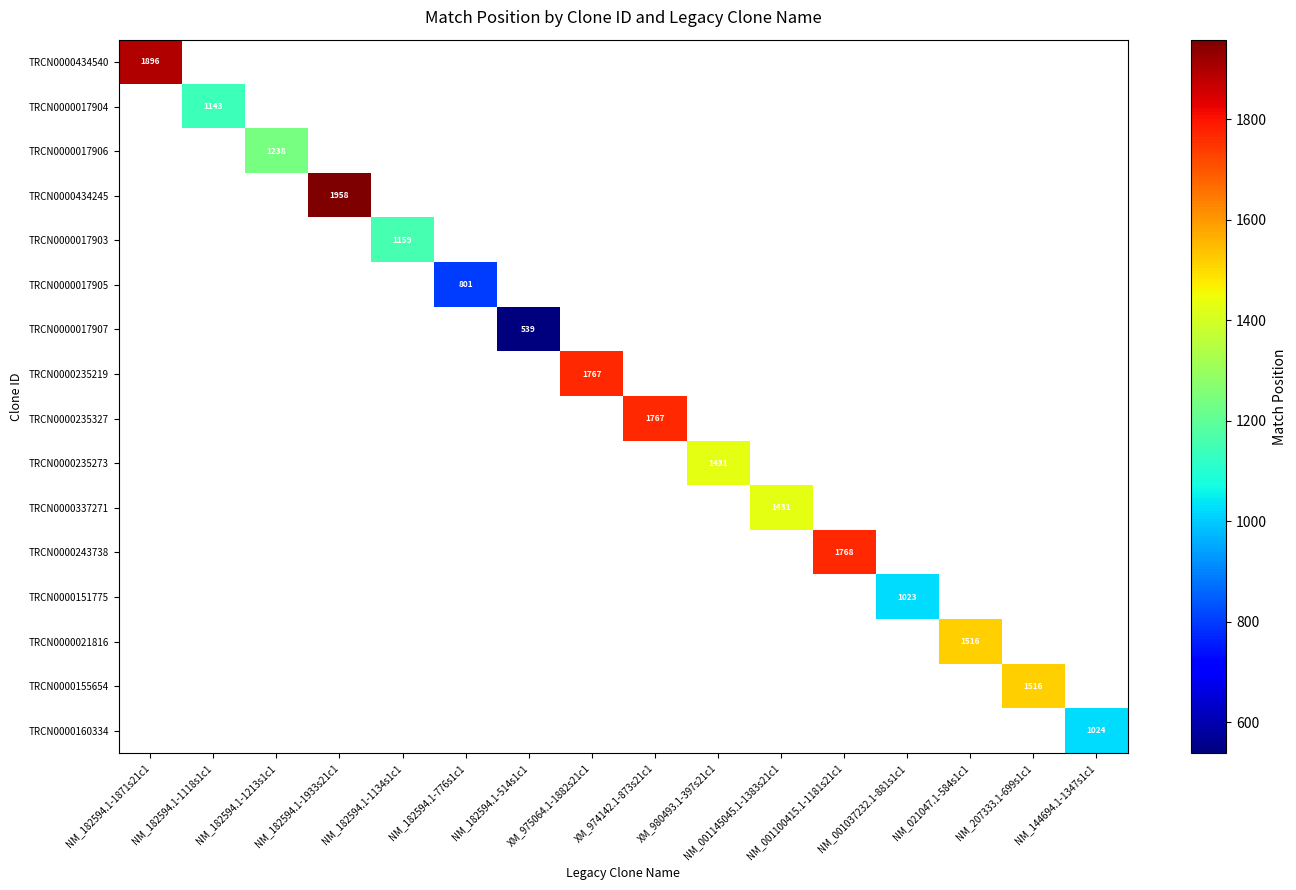

How many data points does each series have?

16